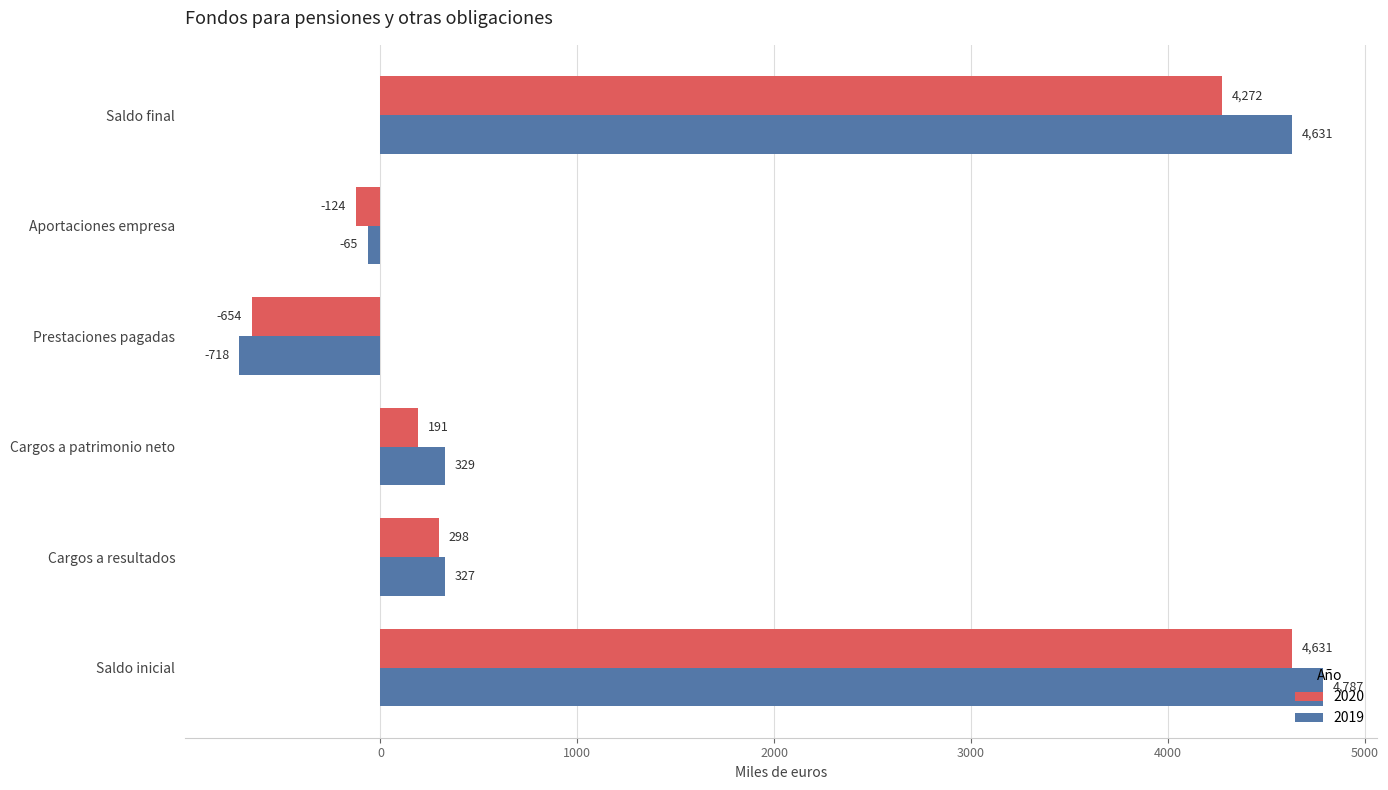

Which series has the widest spread of values?

2019